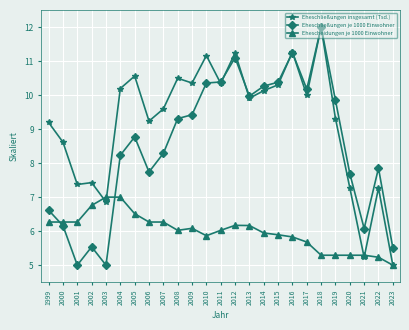

How many data points does each series have?

25